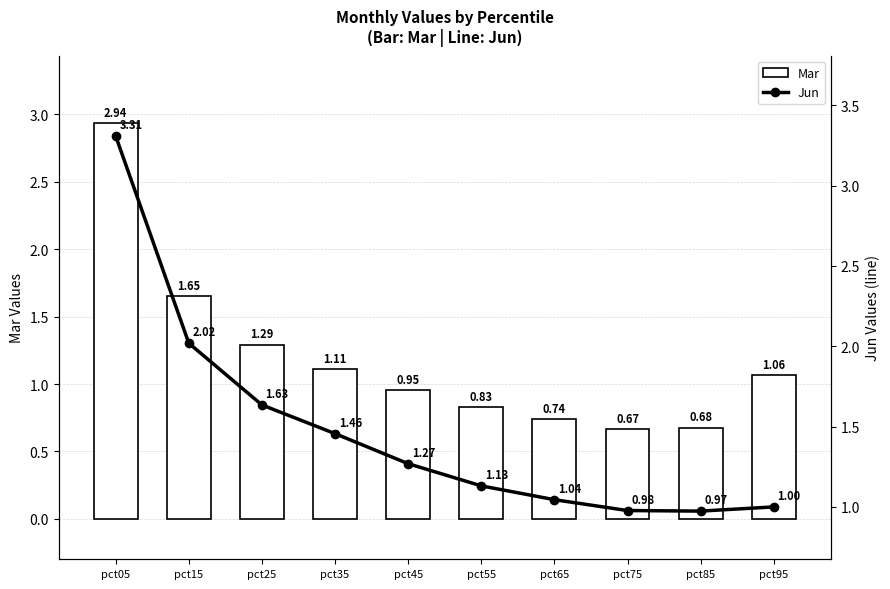

Which series has the largest total across all categories?

Jun